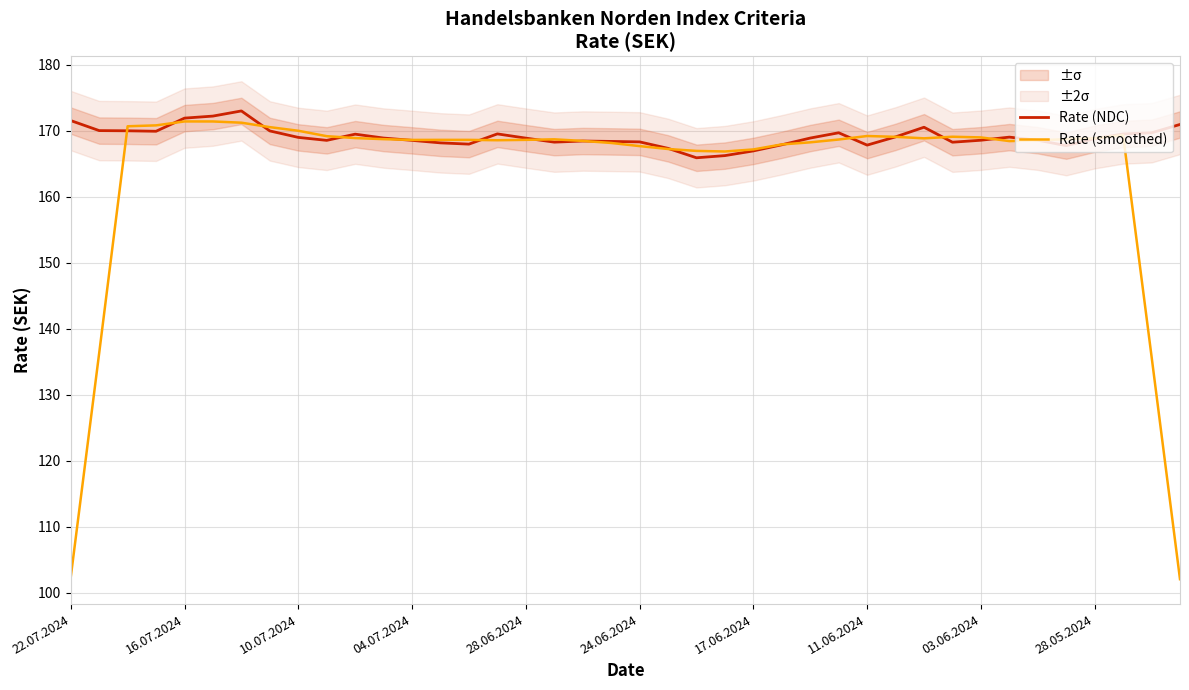

Which series has the widest spread of values?

Rate (smoothed)